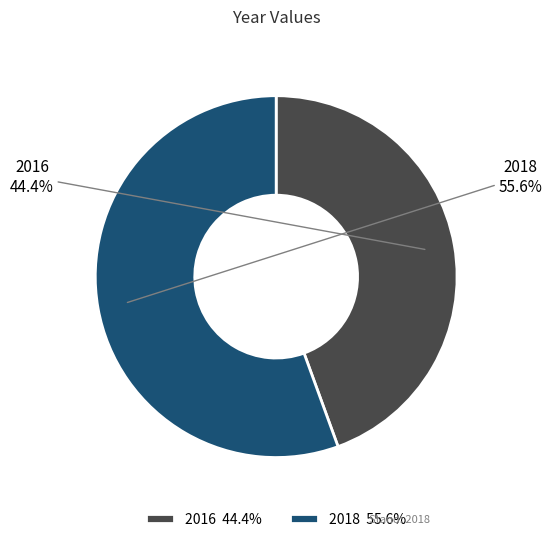

How many segments does this pie chart have?

2